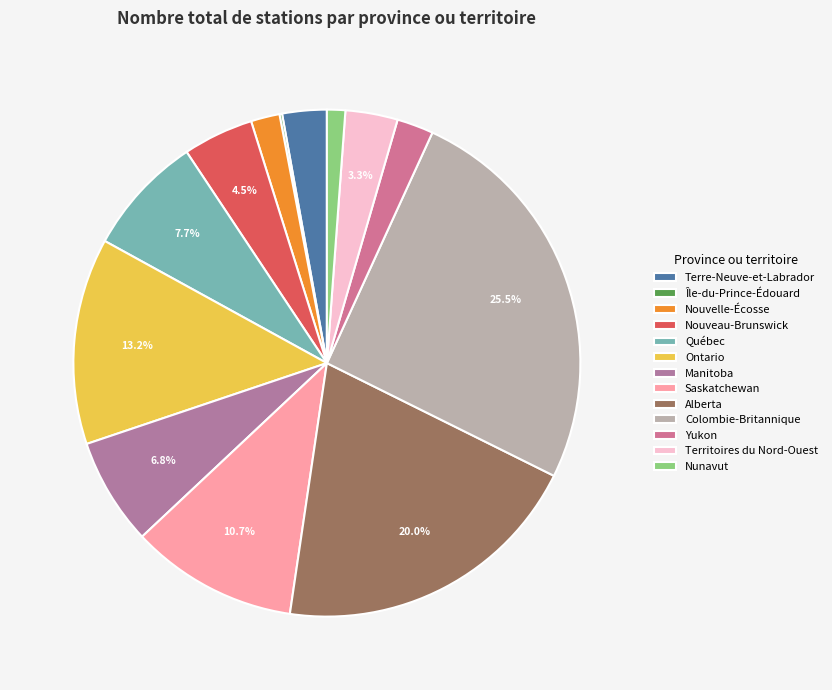

Does Île-du-Prince-Édouard represent more than half of the total?

No